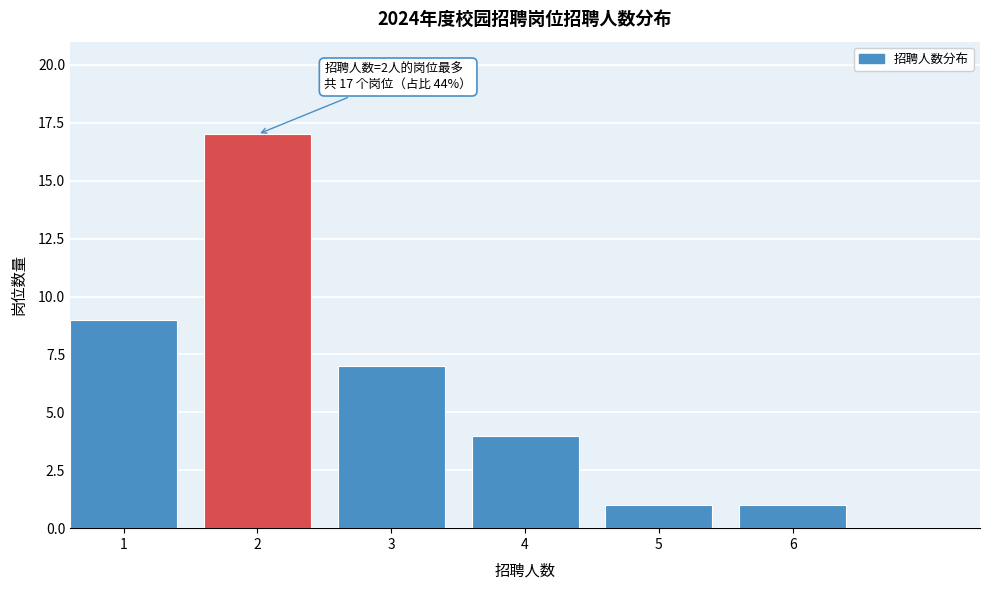

Reading right to left, what are all the values shown in this chart?

6=1	5=1	4=4	3=7	2=17	1=9